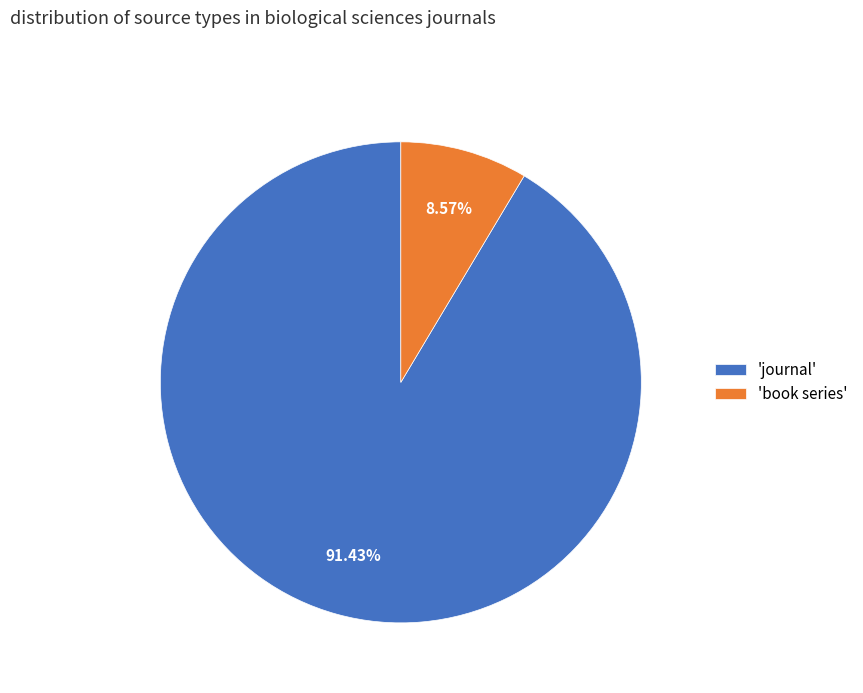

Is the sum of 'book series' and 'journal' greater than half?

Yes